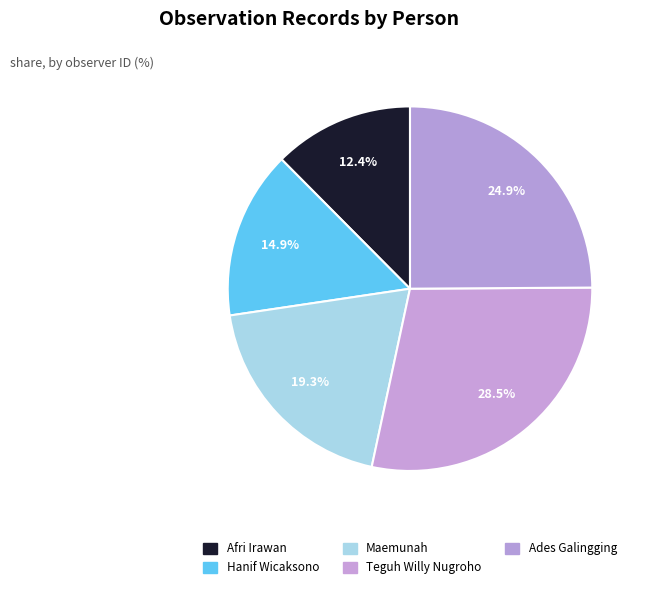

How many slices are in this pie chart?

5